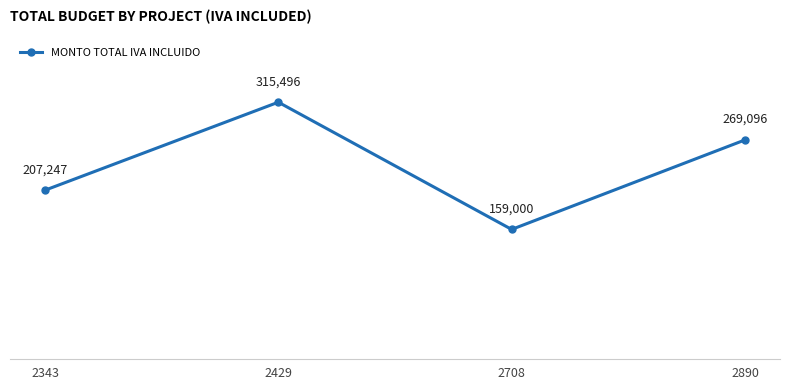

Reading left to right, extract all data points from this chart.

2343=207247	2429=315496	2708=159000	2890=269096